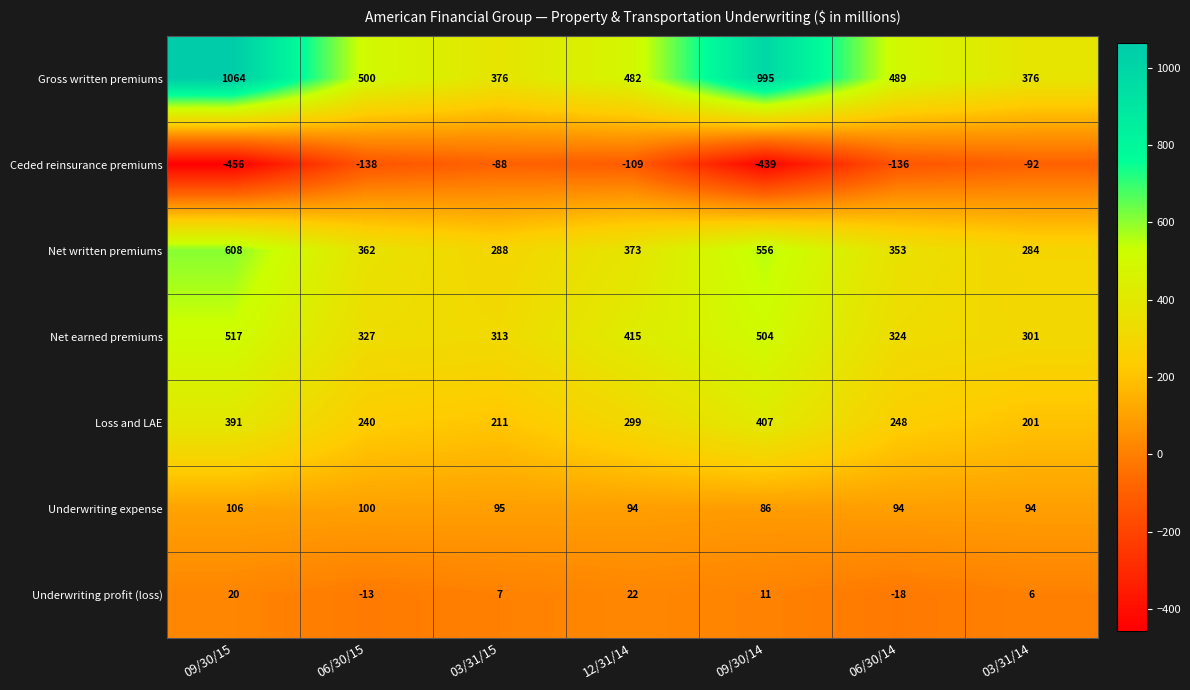

True or false: Net written premiums has a value of 936 at 09/30/15.

False